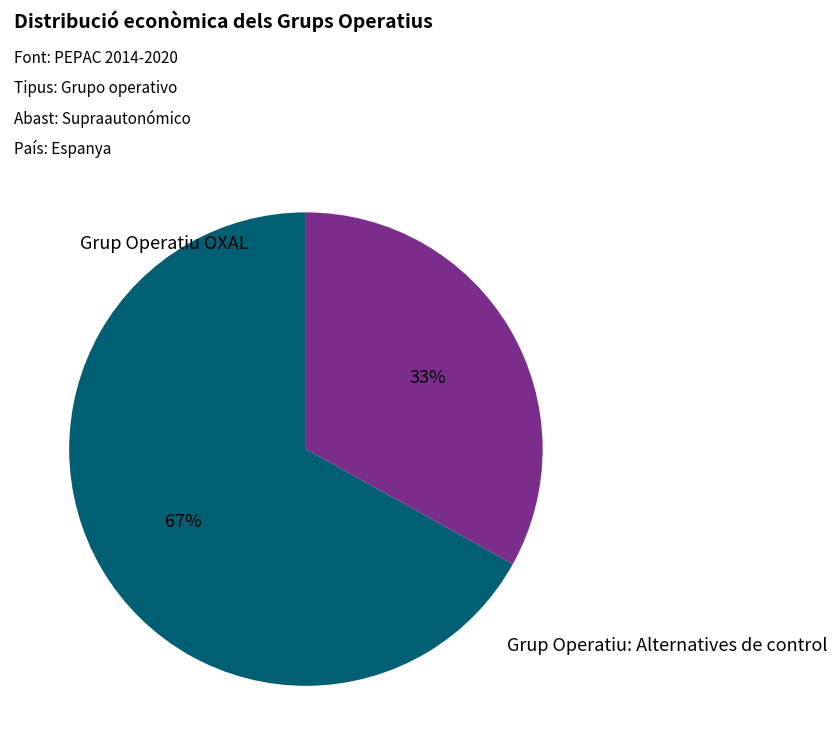

To the nearest percent, what is the difference between the largest and smallest slice percentages?

34%